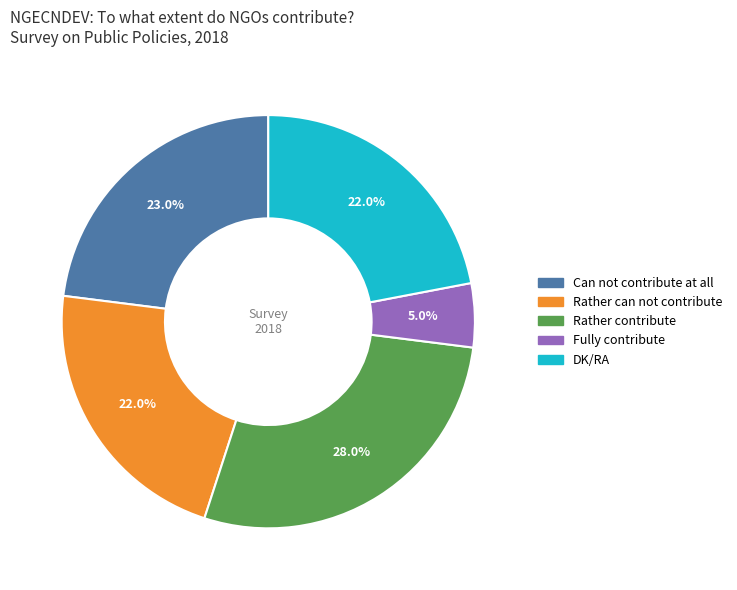

How many slices are in this pie chart?

5